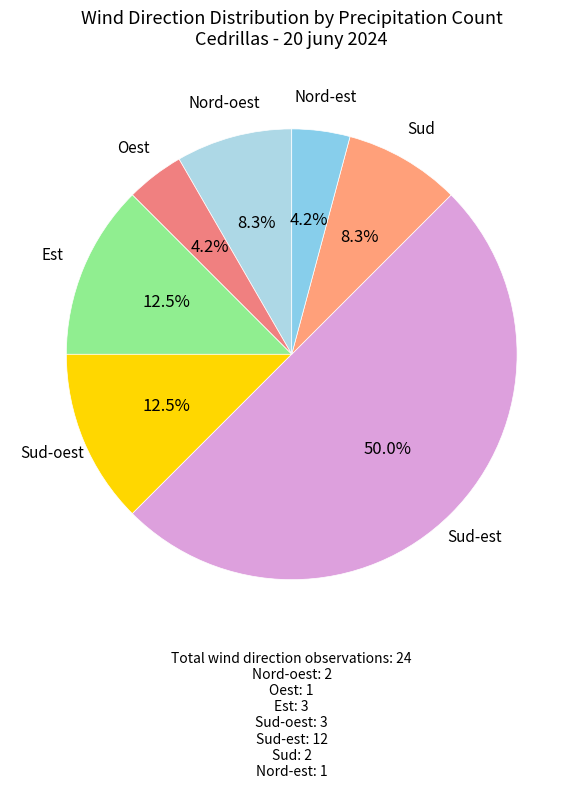

Is the sum of Est and Nord-est greater than half?

No